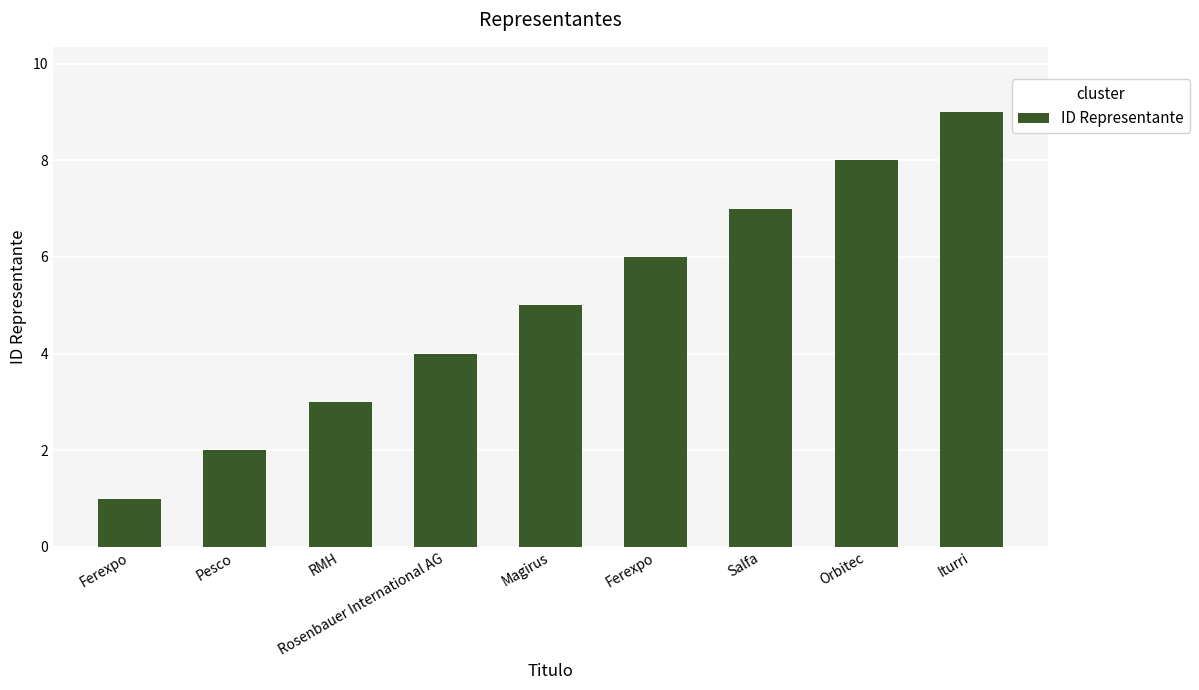

Count the number of categories in the chart.

9